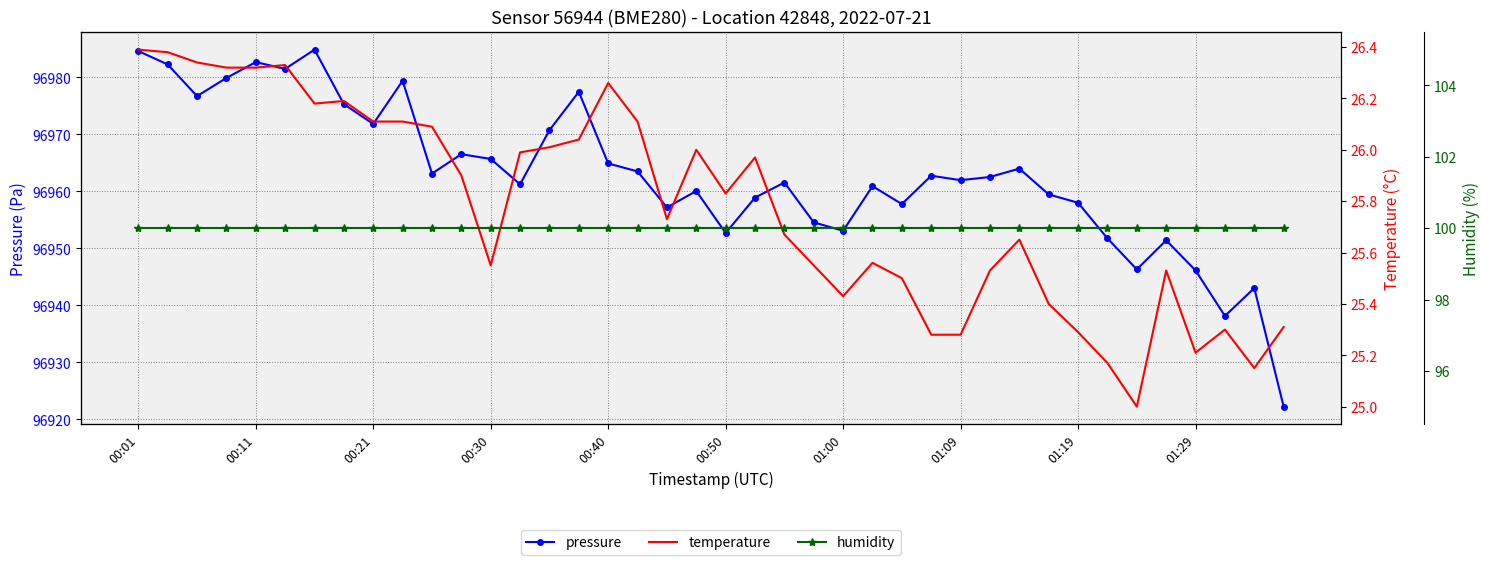

What is the approximate value of temperature at 21?

26.0